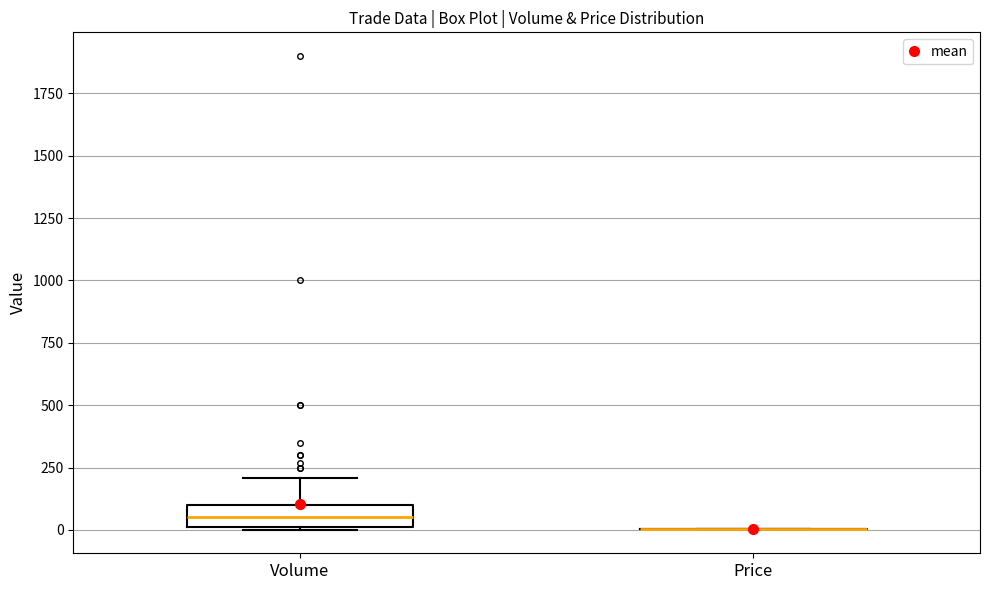

Which box is the tallest, from its lower edge to its upper edge?

Volume